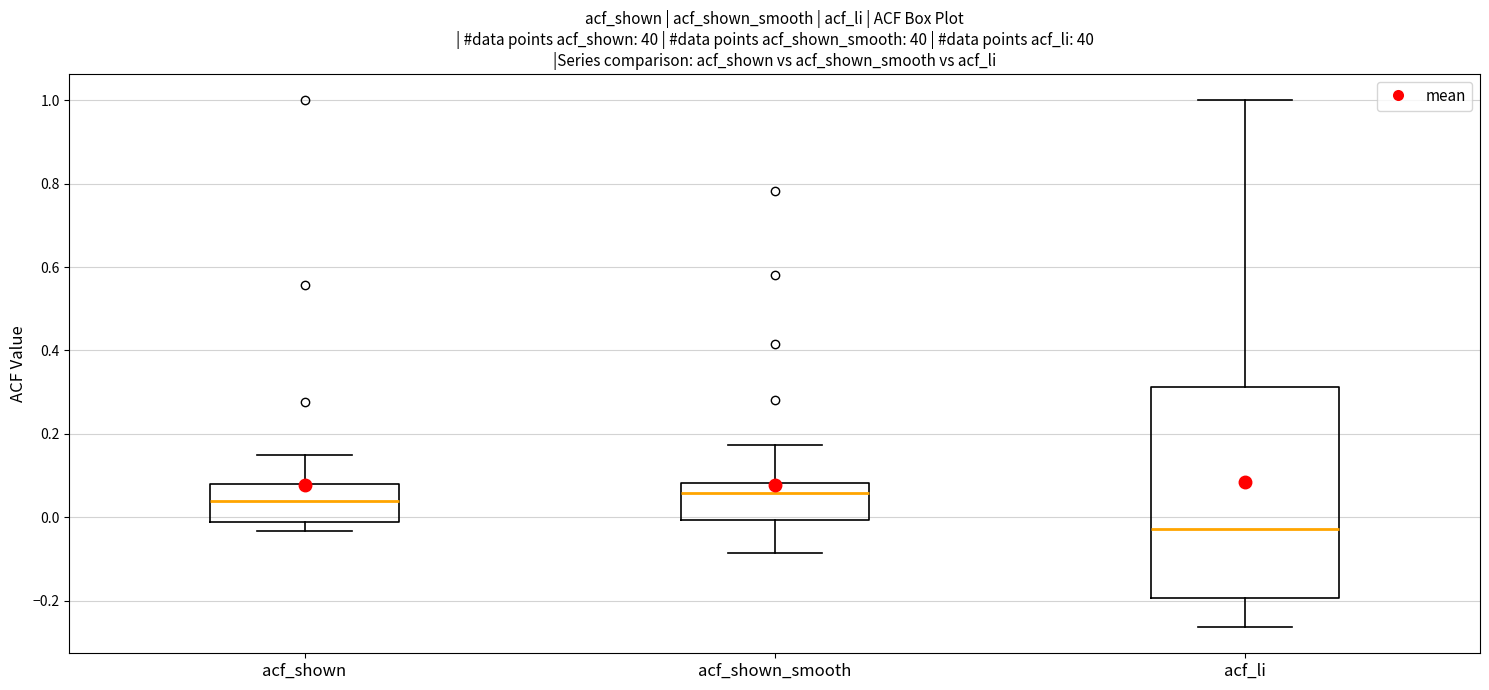

Reading left to right, read every box against the y-axis: the position of its median line, the range the box covers, and the ends of its whiskers. The values are not printed on the chart, so give them approximately, as read against the axis.

acf_shown: median 0.04, box -0.02 to 0.08, whiskers -0.04 to 0.14
acf_shown_smooth: median 0.06, box 0.00 to 0.08, whiskers -0.08 to 0.18
acf_li: median -0.02, box -0.20 to 0.32, whiskers -0.26 to 1.00